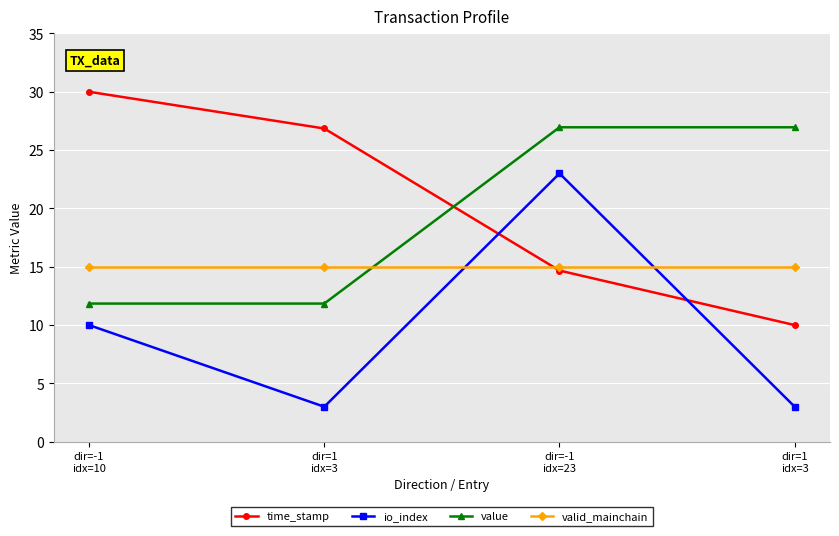

What is the label of the 1st point from the right?

dir=1
idx=3